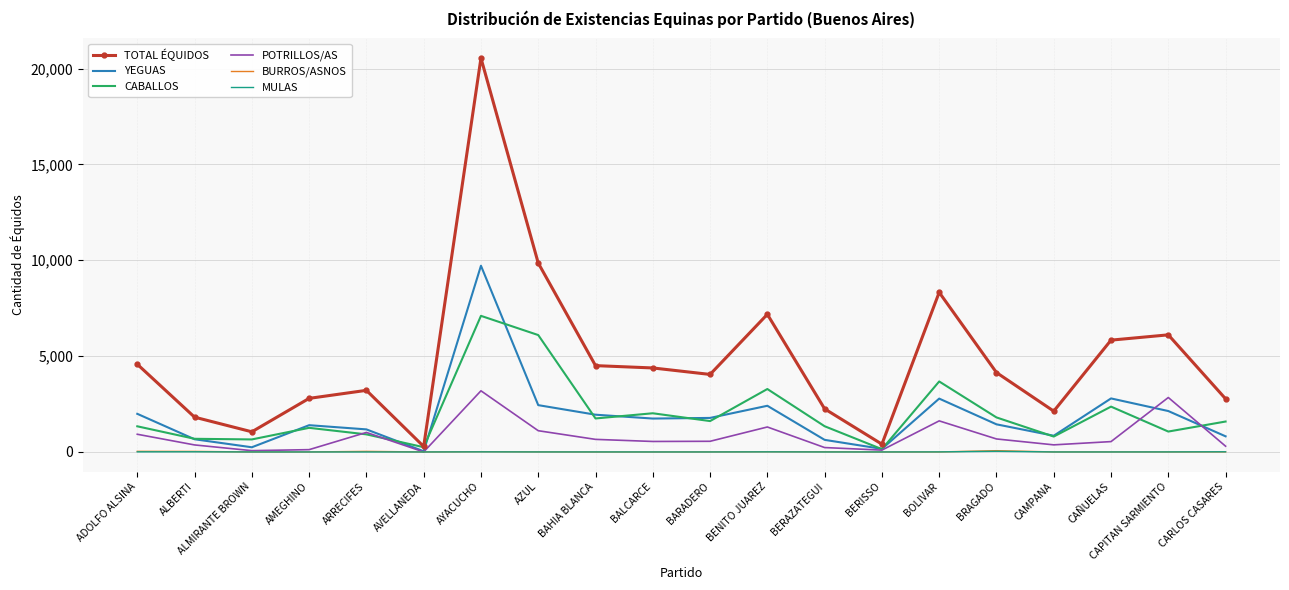

At which category is the sum across all series the highest?

AYACUCHO